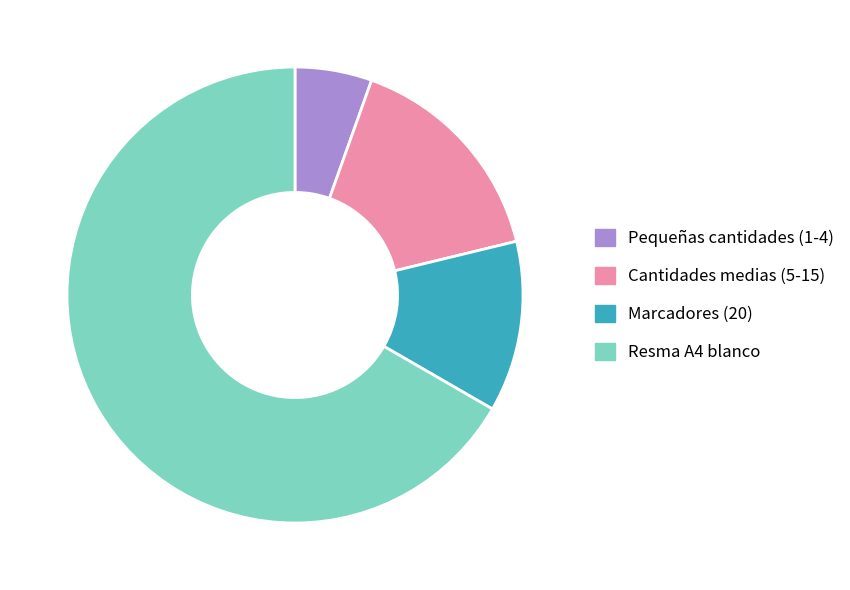

What is the smallest slice in the pie chart?

Pequeñas cantidades (1-4)